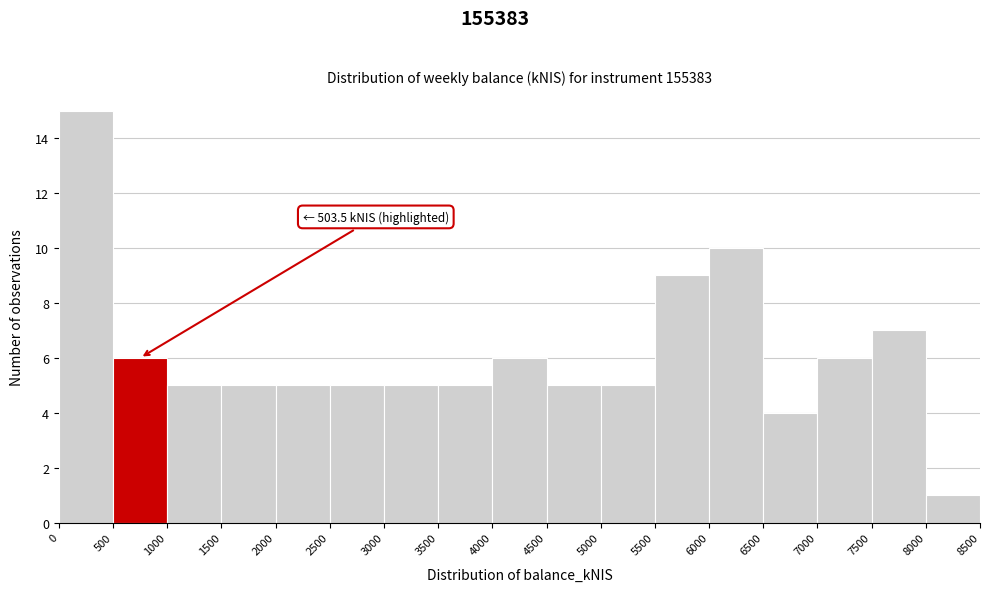

Over which range of the x-axis is the bar tallest?

0 to 500